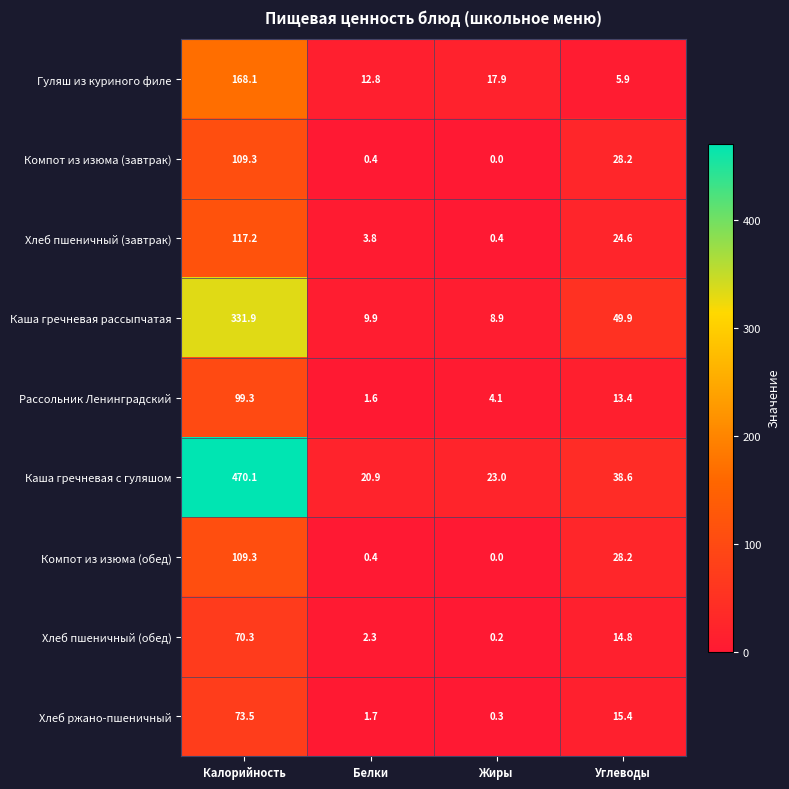

What is the difference between the Компот из изюма (обед) values at Белки and Жиры?

0.4